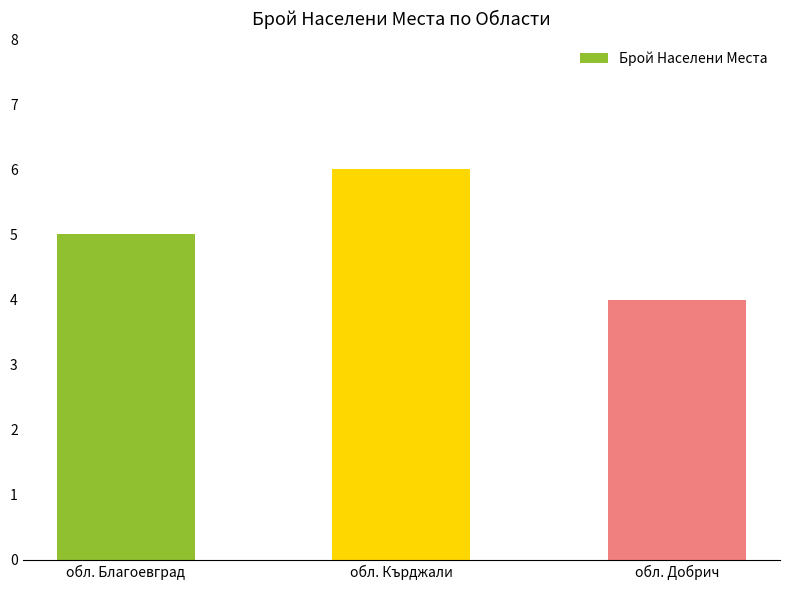

At which category does the chart reach its minimum across all series?

обл. Добрич